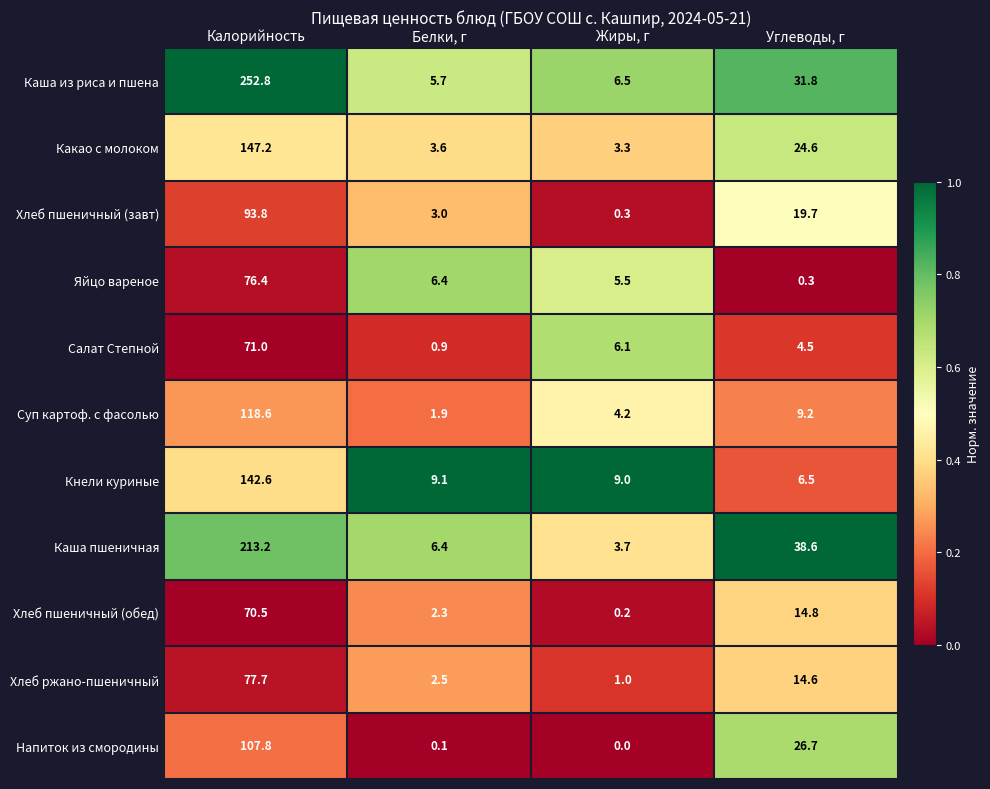

The value of Какао с молоком at Калорийность is 147.2. True or false?

True